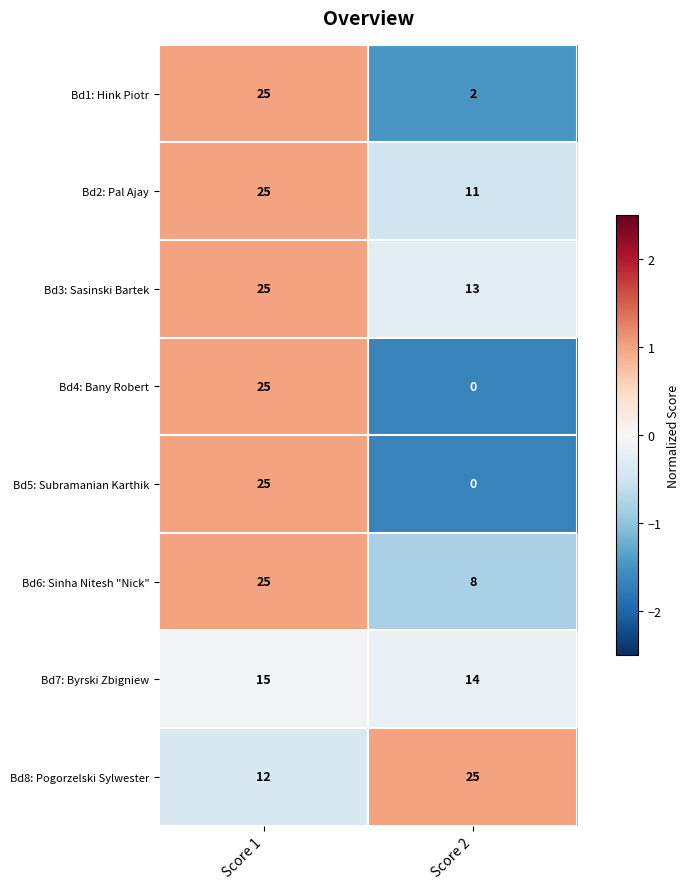

The Bd6: Sinha Nitesh "Nick" series shows 8 at Score 2. True or false?

True